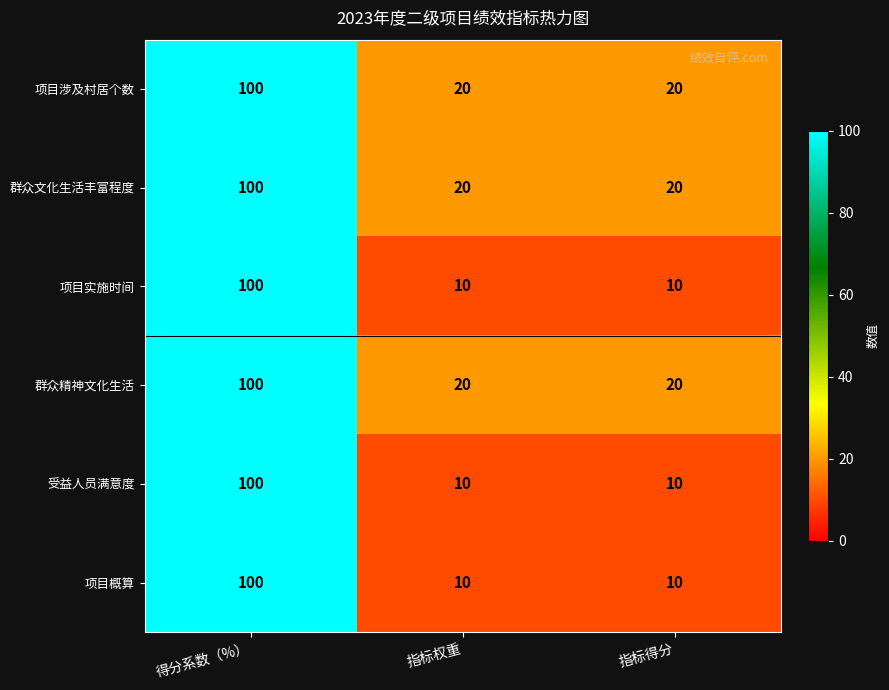

What is the difference between the highest and lowest values at 指标得分?

10